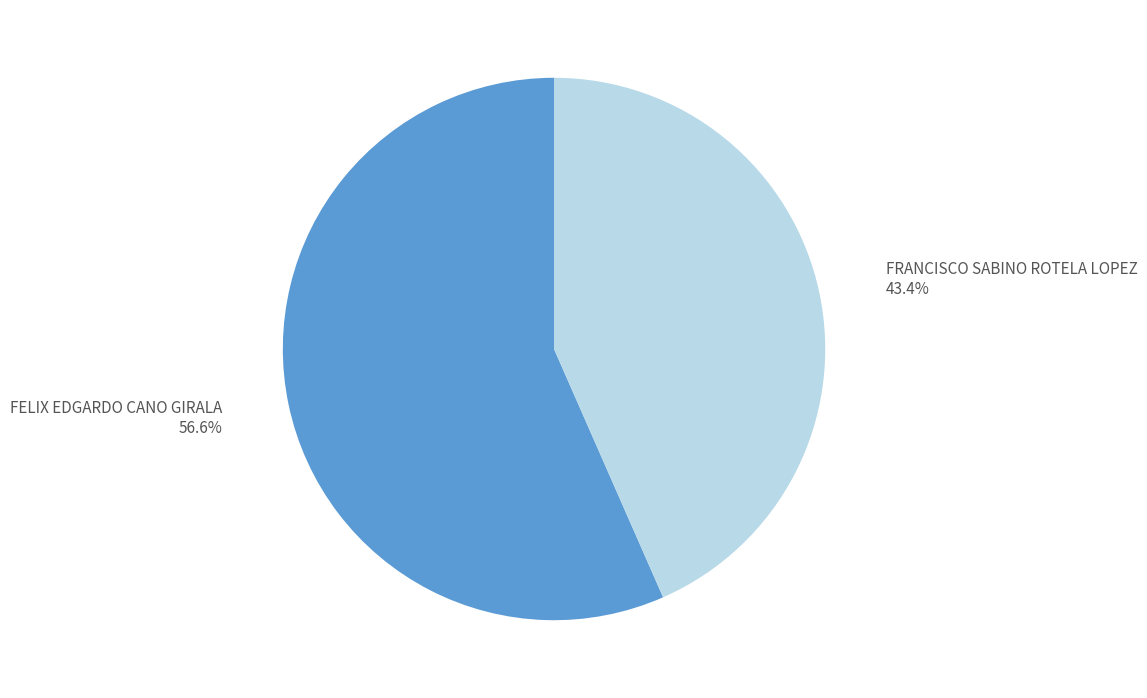

How many segments does this pie chart have?

2